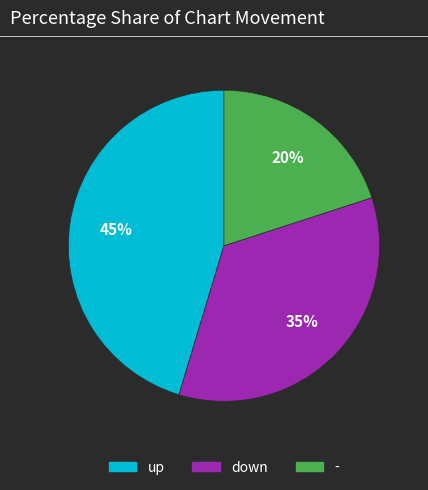

Which category has the smallest portion of the pie?

-